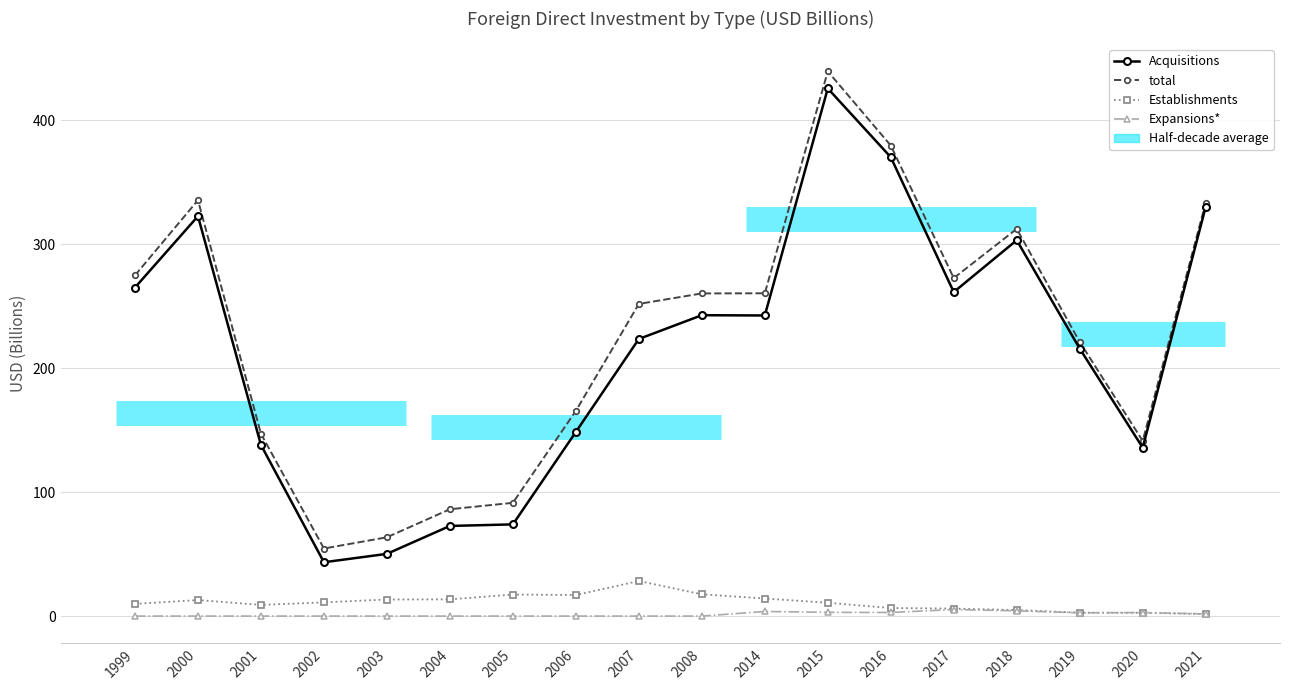

True or false: Acquisitions and total cross at least once.

False